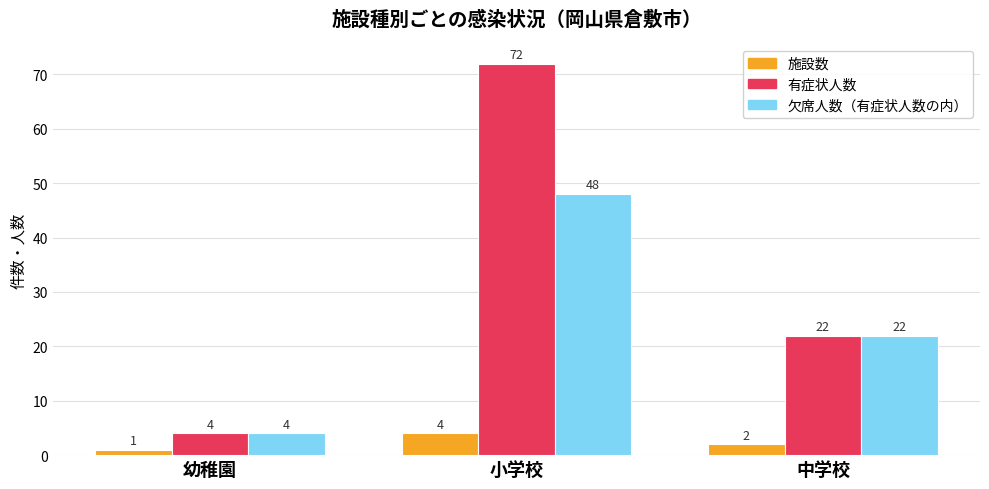

True or false: 有症状人数 has a value of 72 at 小学校.

True